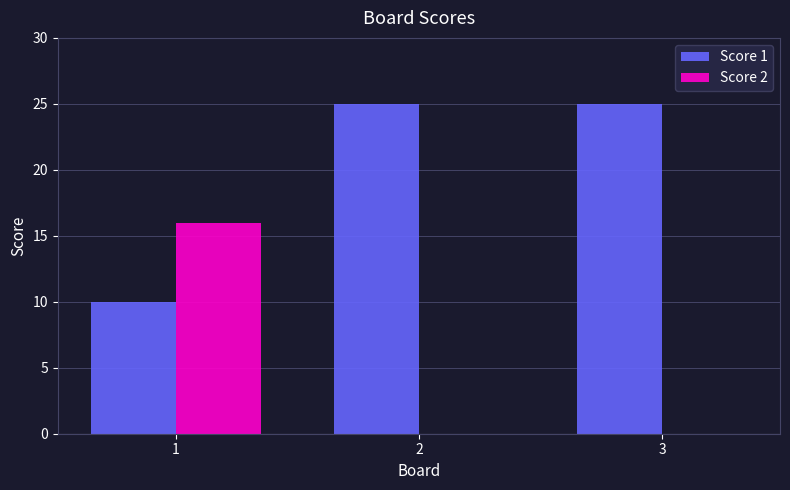

What is the spread (max minus min) of values at 3?

25